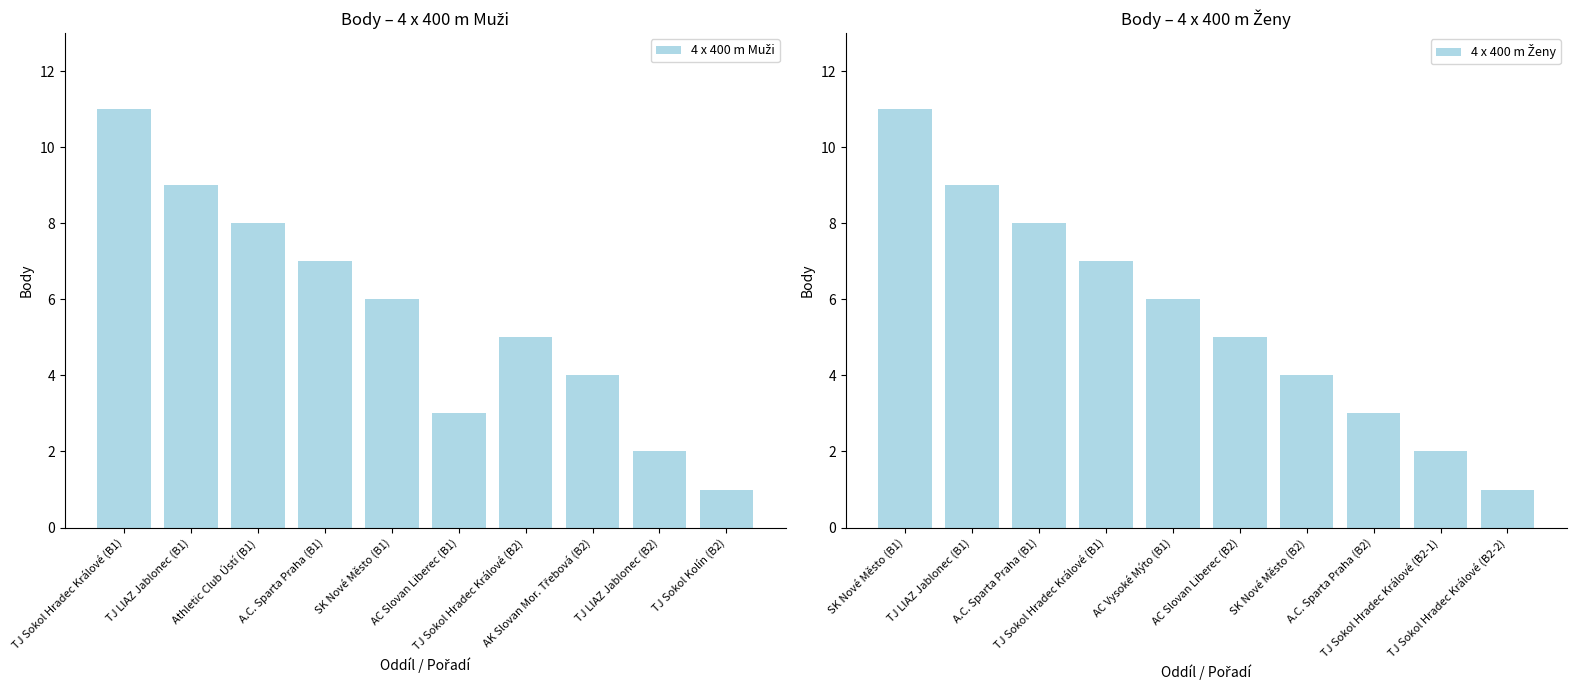

How many categories are shown in the chart?

10